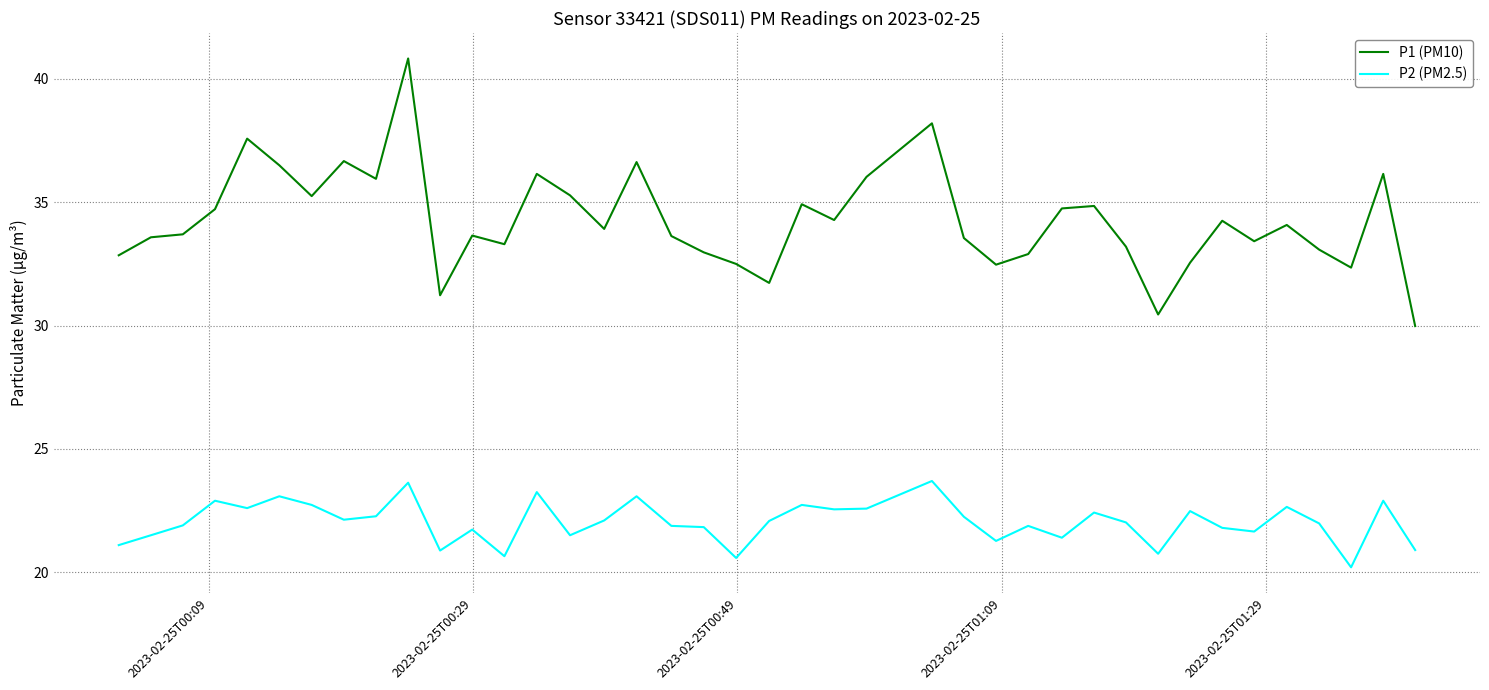

True or false: P1 (PM10) and P2 (PM2.5) cross at least once.

False